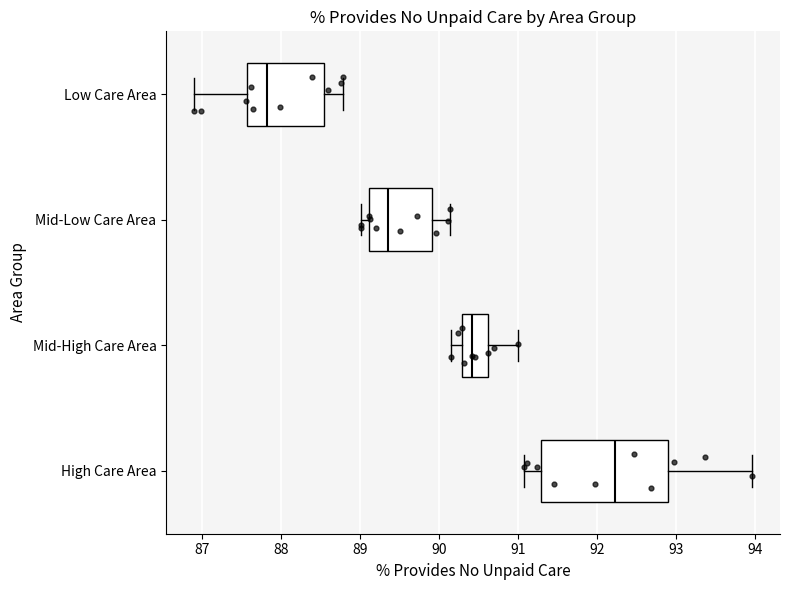

Where does the right whisker of the box for Low Care Area end on the x-axis? The values are not printed on the chart, so give them approximately, as read against the axis.

88.8